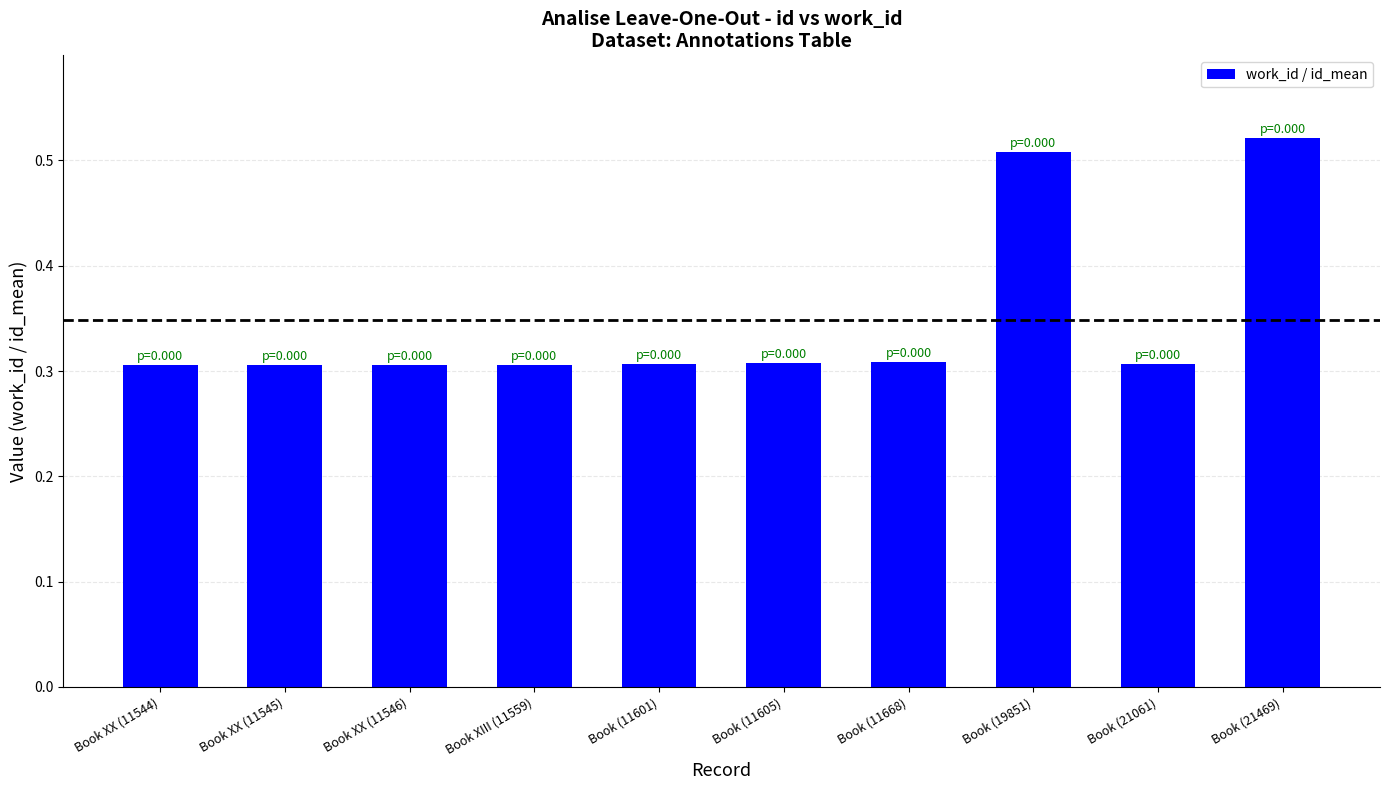

Are the bars grouped side by side (vs. stacked)?

No